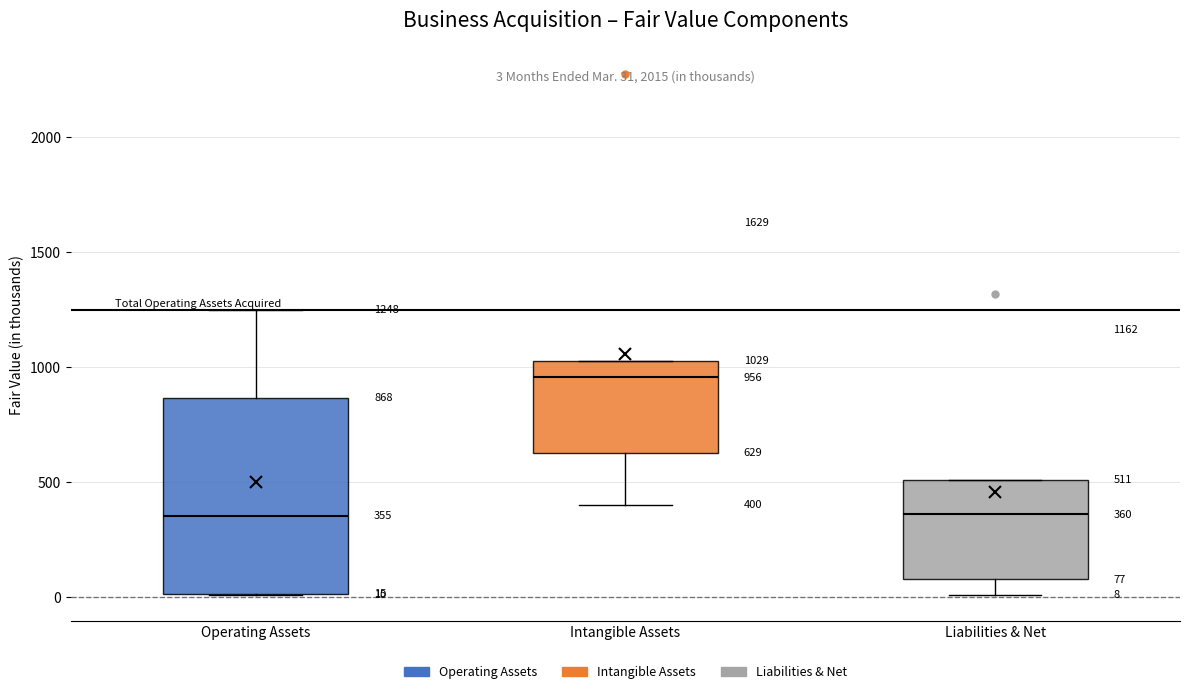

Comparing the boxes themselves (not the whiskers), which one is the tallest?

Operating Assets